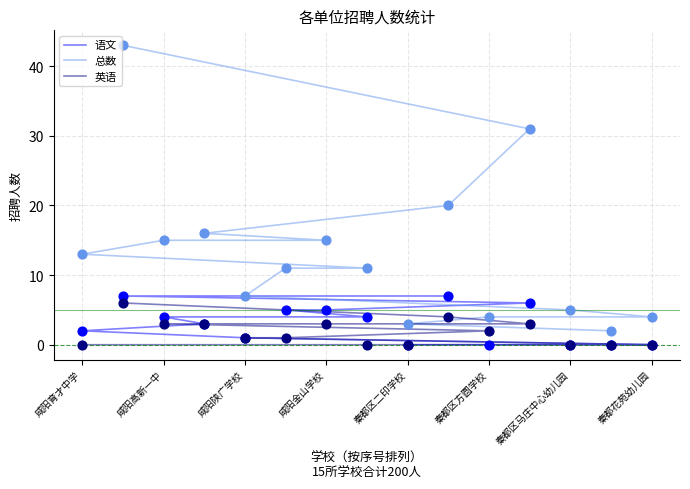

Which series has the largest total across all categories?

总数